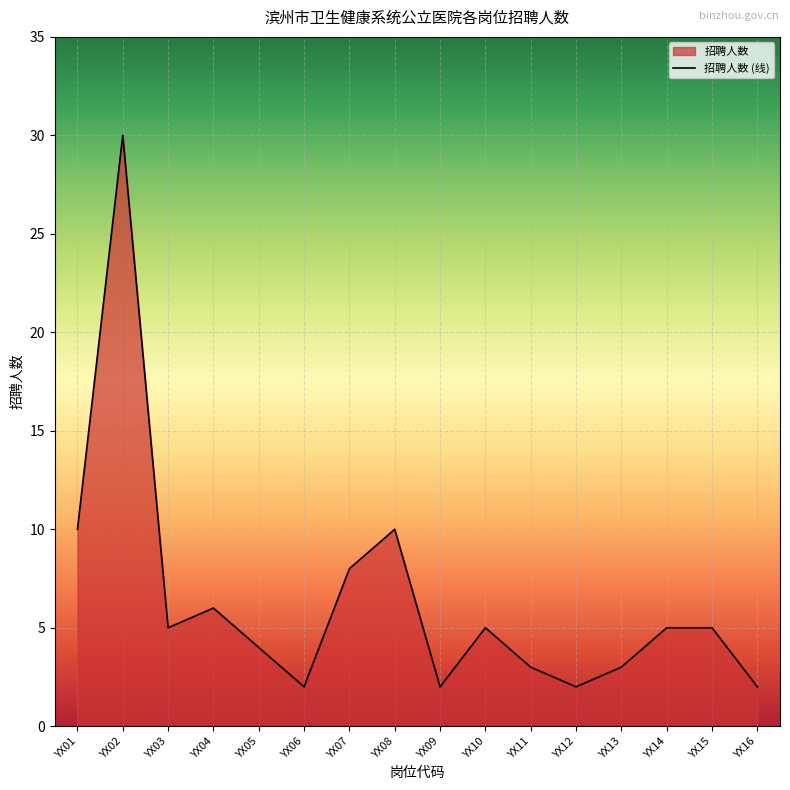

What is the smallest value displayed?

2